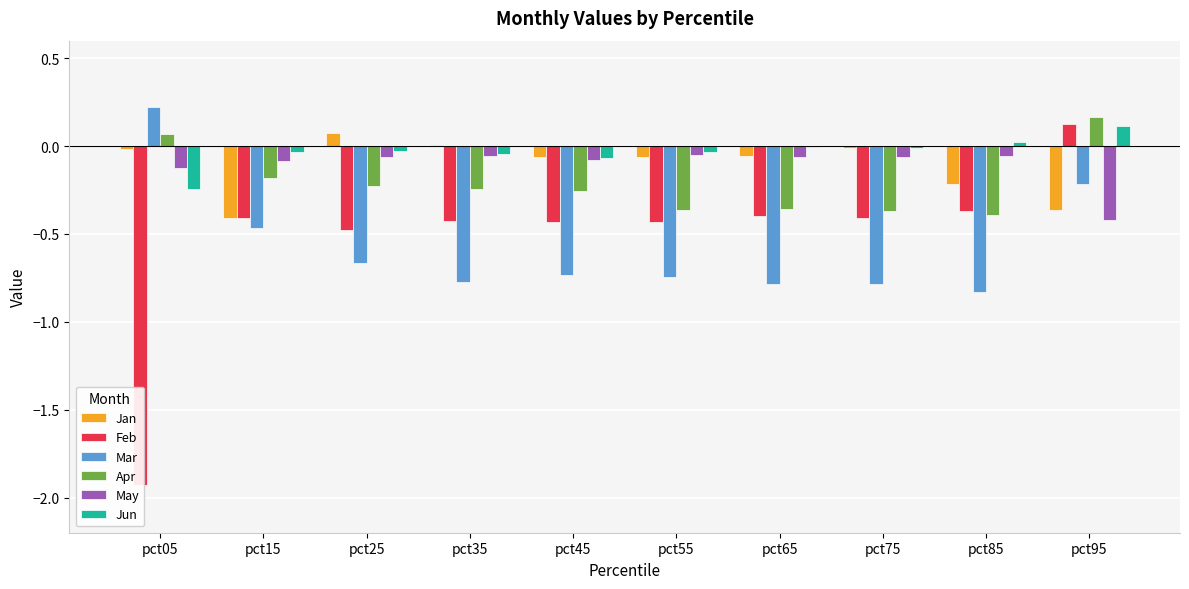

Reading left to right, extract all data points from this chart.

Jan: pct05=-0.0	pct15=-0.4	pct25=0.1	pct35=0.0	pct45=-0.1	pct55=-0.1	pct65=-0.1	pct75=-0.0	pct85=-0.2	pct95=-0.4
Feb: pct05=-1.9	pct15=-0.4	pct25=-0.5	pct35=-0.4	pct45=-0.4	pct55=-0.4	pct65=-0.4	pct75=-0.4	pct85=-0.4	pct95=0.1
Mar: pct05=0.2	pct15=-0.5	pct25=-0.7	pct35=-0.8	pct45=-0.7	pct55=-0.7	pct65=-0.8	pct75=-0.8	pct85=-0.8	pct95=-0.2
Apr: pct05=0.1	pct15=-0.2	pct25=-0.2	pct35=-0.2	pct45=-0.3	pct55=-0.4	pct65=-0.4	pct75=-0.4	pct85=-0.4	pct95=0.2
May: pct05=-0.1	pct15=-0.1	pct25=-0.1	pct35=-0.1	pct45=-0.1	pct55=-0.1	pct65=-0.1	pct75=-0.1	pct85=-0.1	pct95=-0.4
Jun: pct05=-0.2	pct15=-0.0	pct25=-0.0	pct35=-0.0	pct45=-0.1	pct55=-0.0	pct65=-0.0	pct75=-0.0	pct85=0.0	pct95=0.1